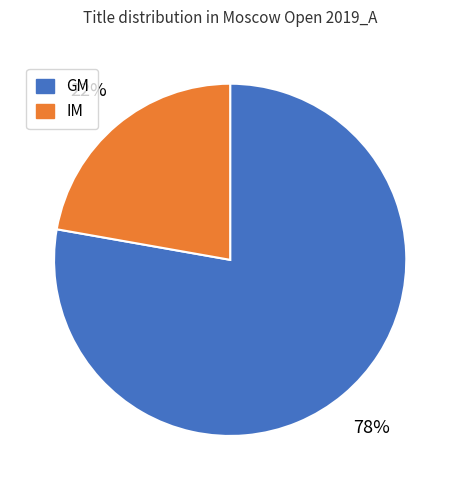

What is the smallest slice in the pie chart?

IM